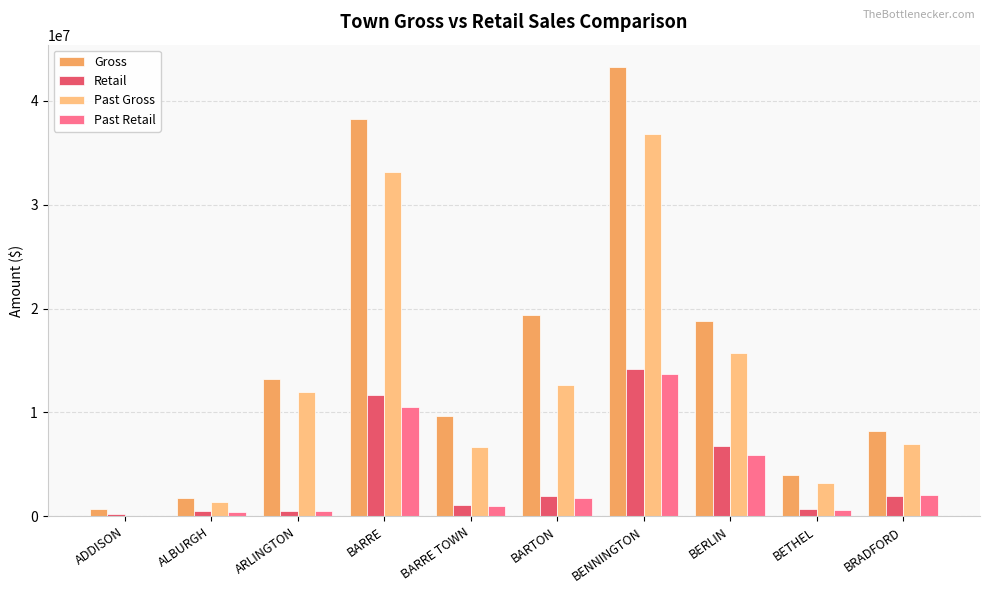

What value does the Retail series have at BARTON?

1949453.8